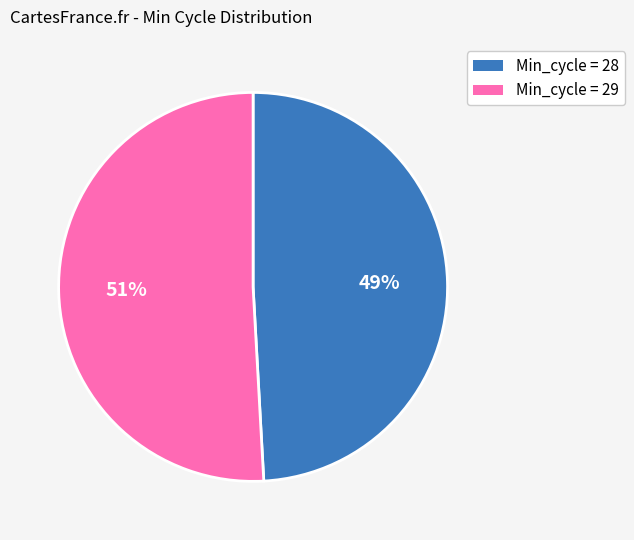

To the nearest percent, what is the difference between the largest and smallest slice percentages?

2%